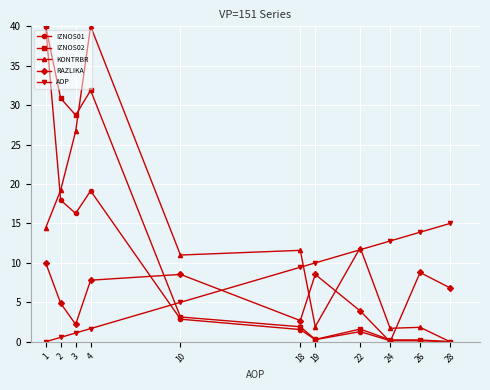

What is the total value across all series at 26?

24.8